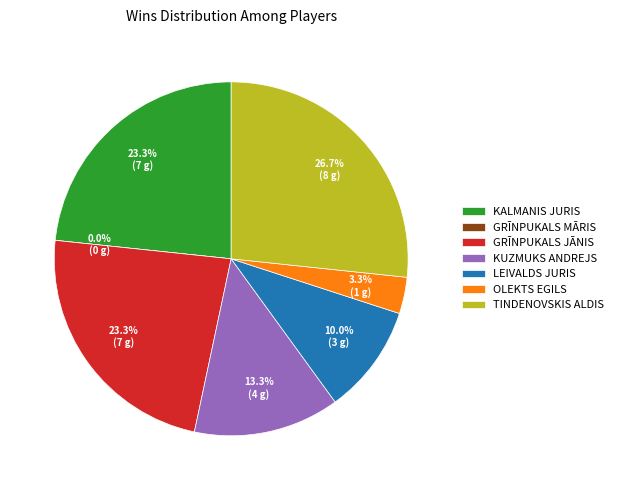

Which category has the biggest portion of the pie?

TINDENOVSKIS ALDIS